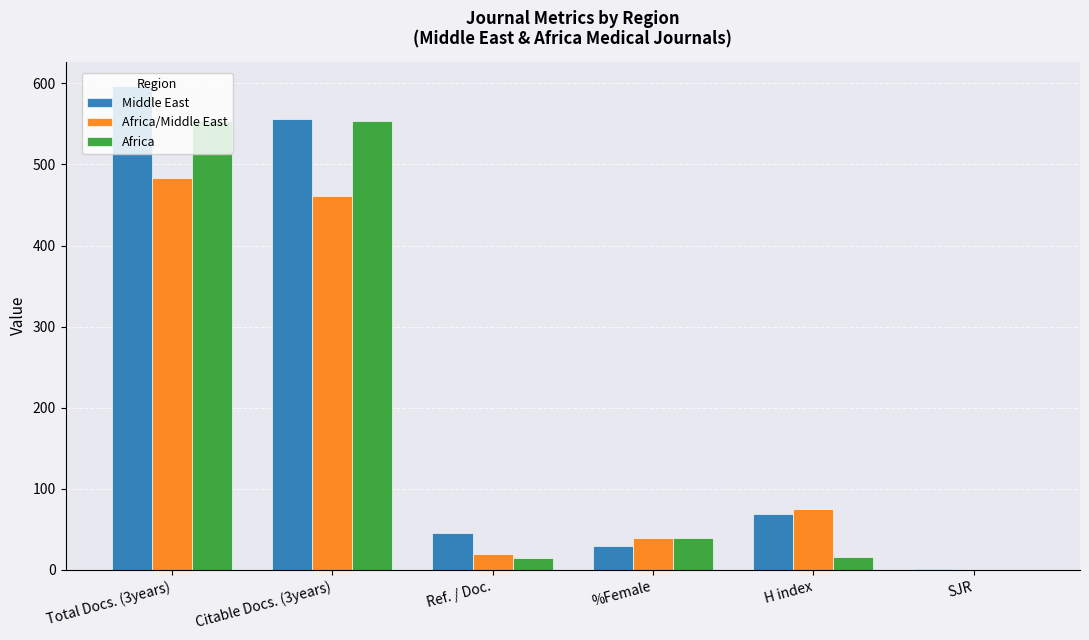

Which series changed the most between Total Docs. (3years) and H index?

Africa